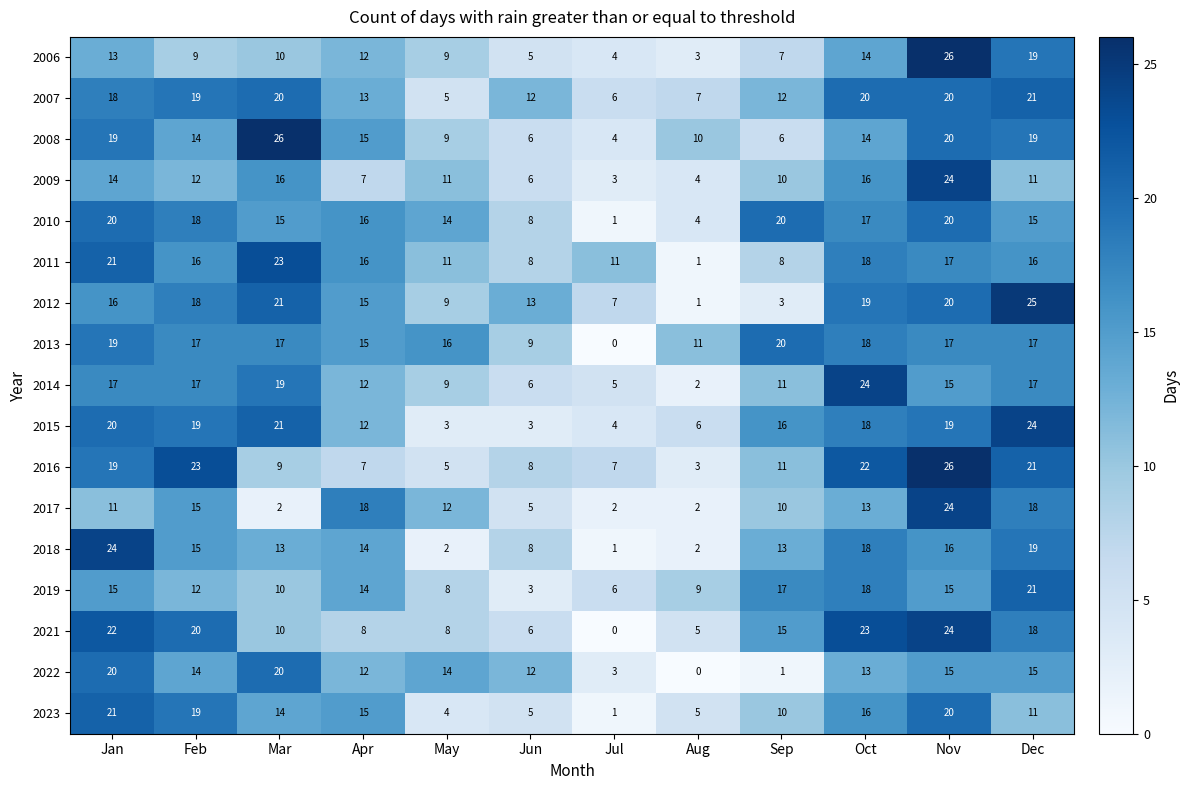

The 2006 series shows 26 at Nov. True or false?

True